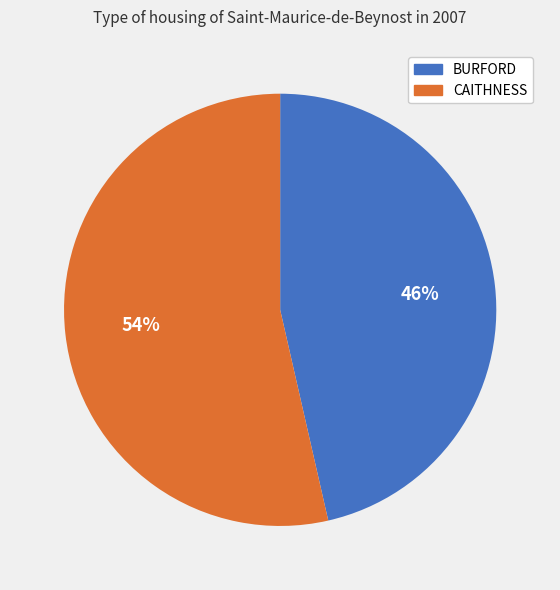

Which slice represents more than half of the pie?

CAITHNESS